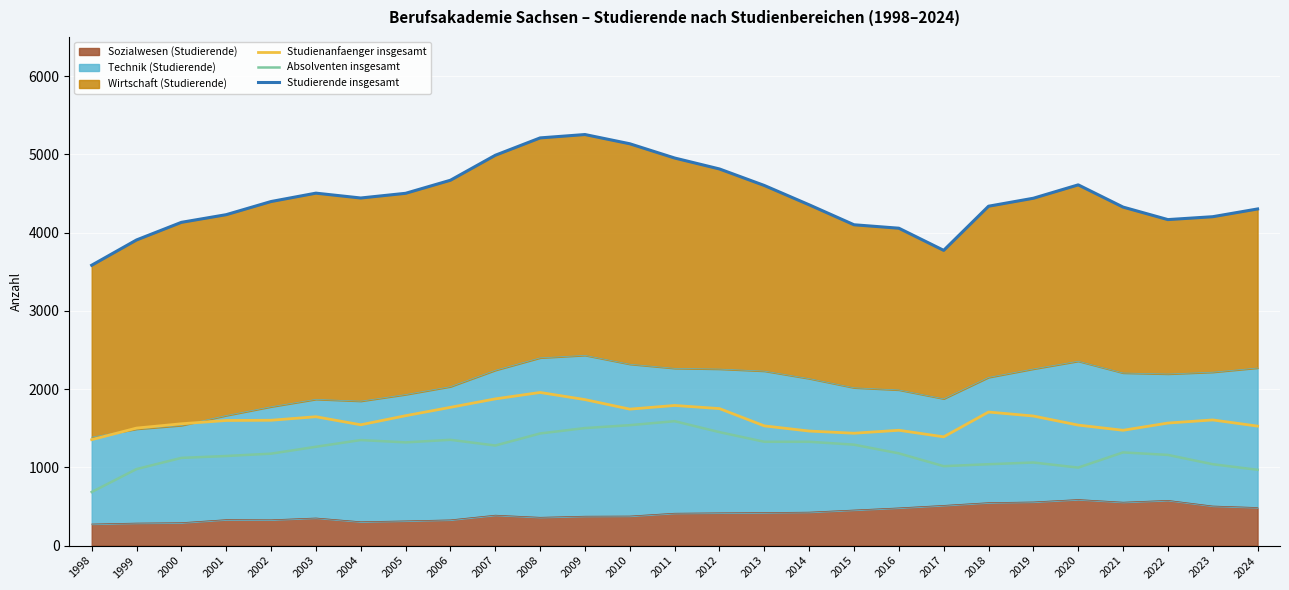

What is the value of the Absolventen insgesamt point at the 18th from the left?

1290